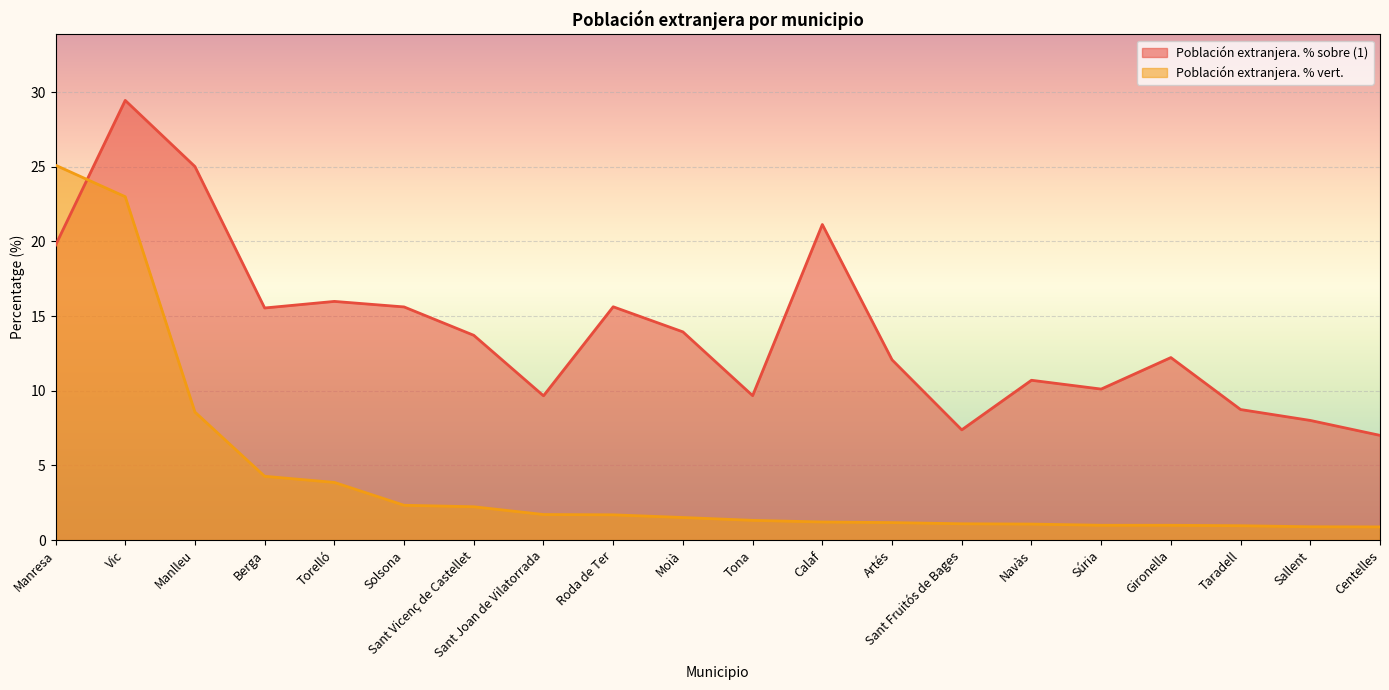

How many times do Población extranjera. % vert. and Población extranjera. % sobre (1) cross each other?

1